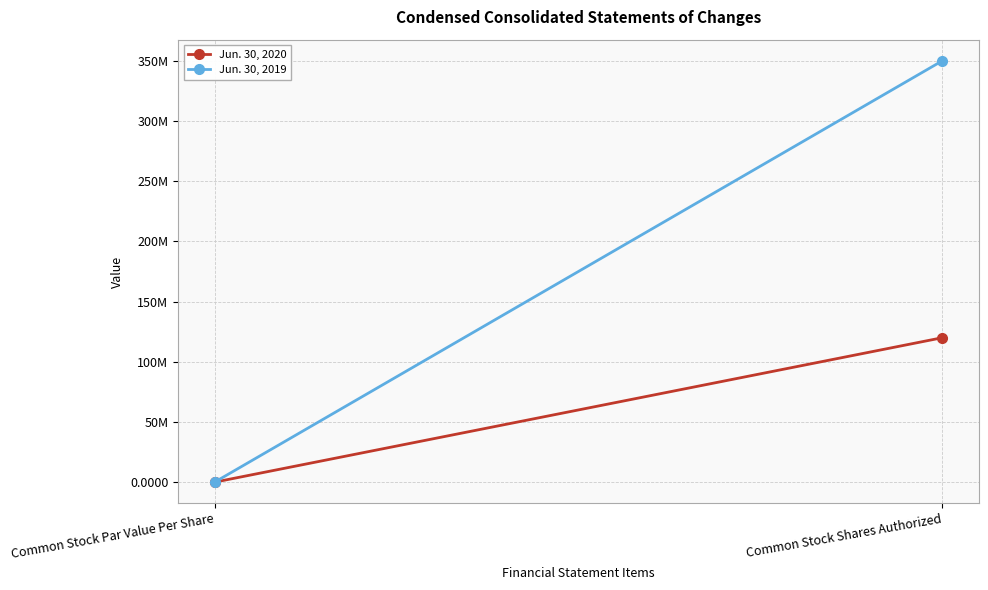

What is the difference between the maximum and minimum values in the Jun. 30, 2019 series?

350000000.0